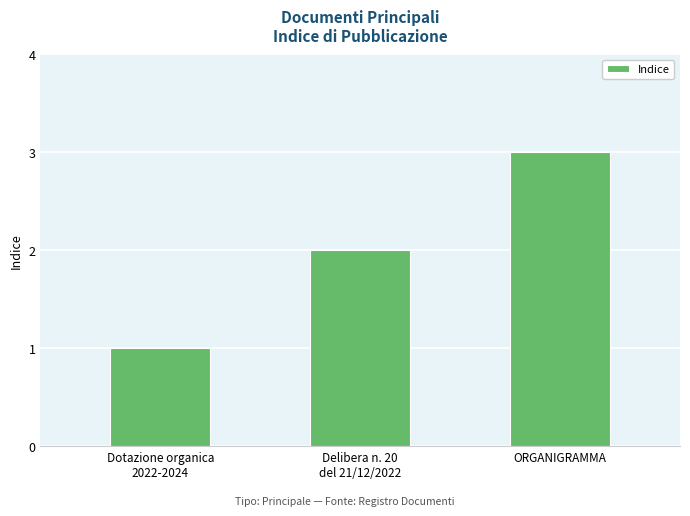

How many bars are there in total?

3